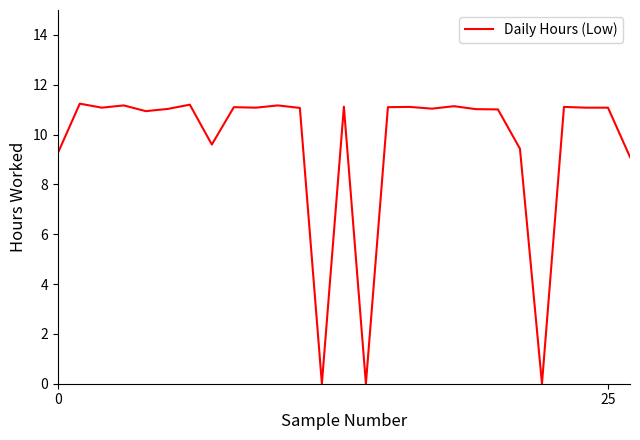

What is the average value?

9.6